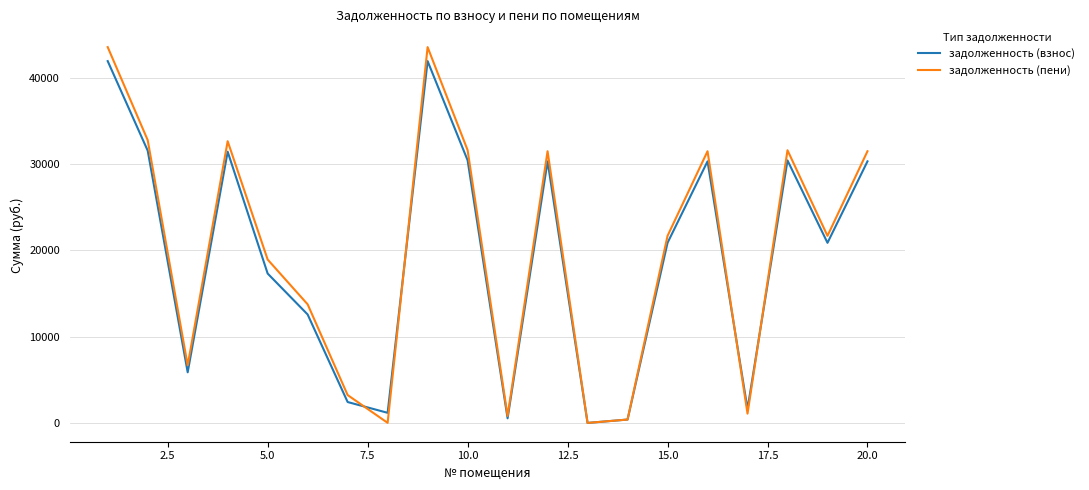

What is the maximum value shown in the chart?

43529.5